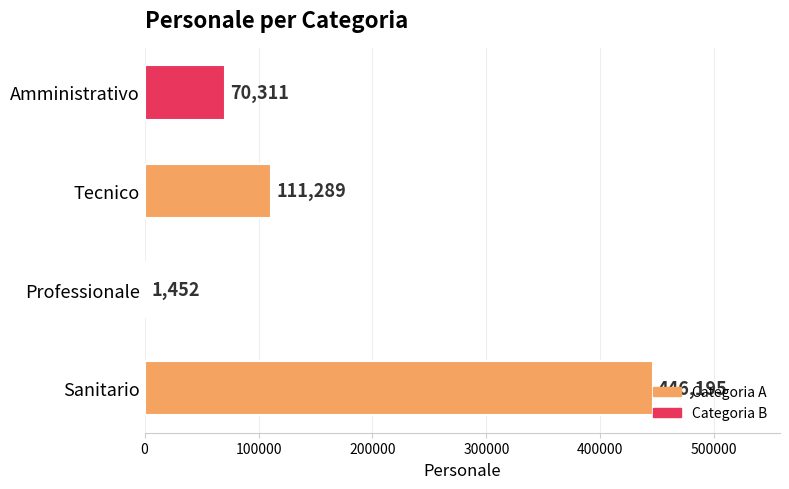

What is the average value?

157312